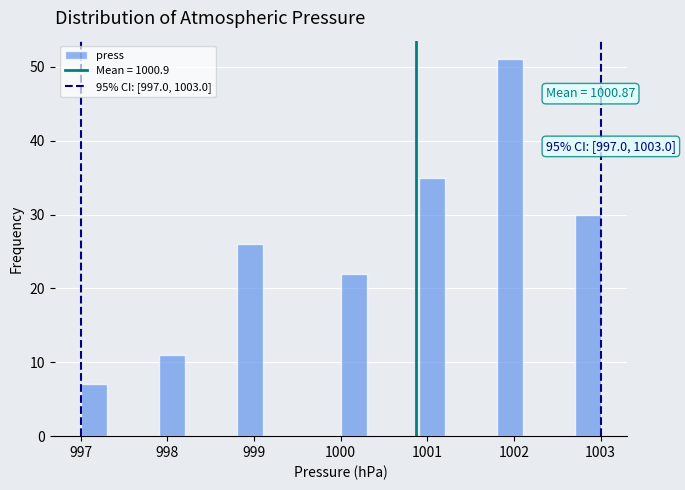

Around what value on the x-axis is the tallest bar? Give the approximate position of its centre, as read against the axis.

1002.0